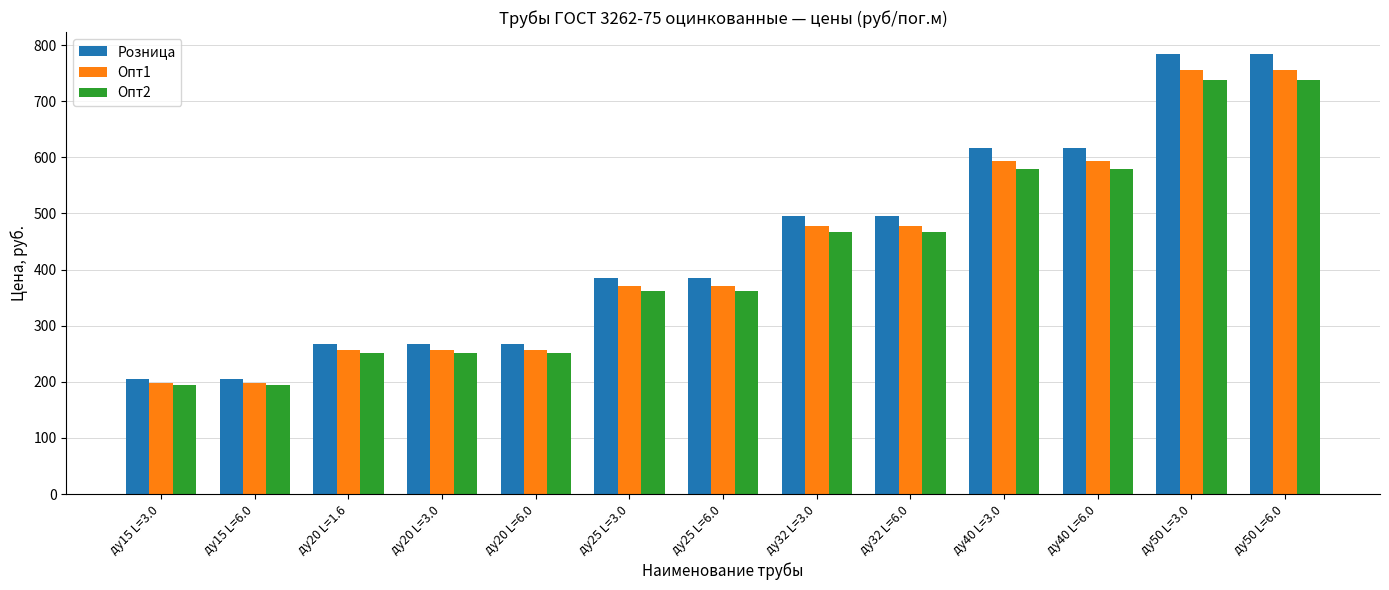

Which series has the widest spread of values?

Розница